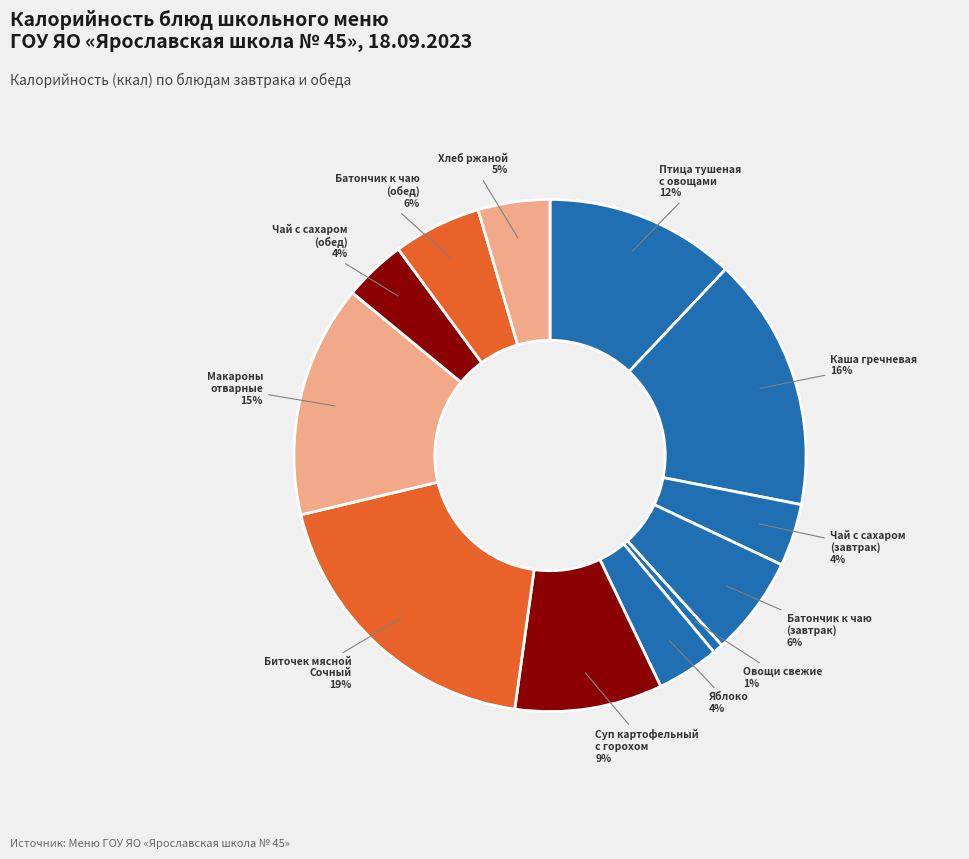

Rank the categories by value from lowest to highest.

Овощи натуральные свежие (помидор), Чай с сахаром (завтрак), Яблоко, Чай с сахаром (обед), Хлеб ржаной, Батончик к чаю (обед), Батончик к чаю (завтрак), Суп картофельный с горохом лущеным, Птица тушеная в томатном соусе с овощами, Макароны отварные, Каша гречневая рассыпчатая, Биточек мясной Сочный